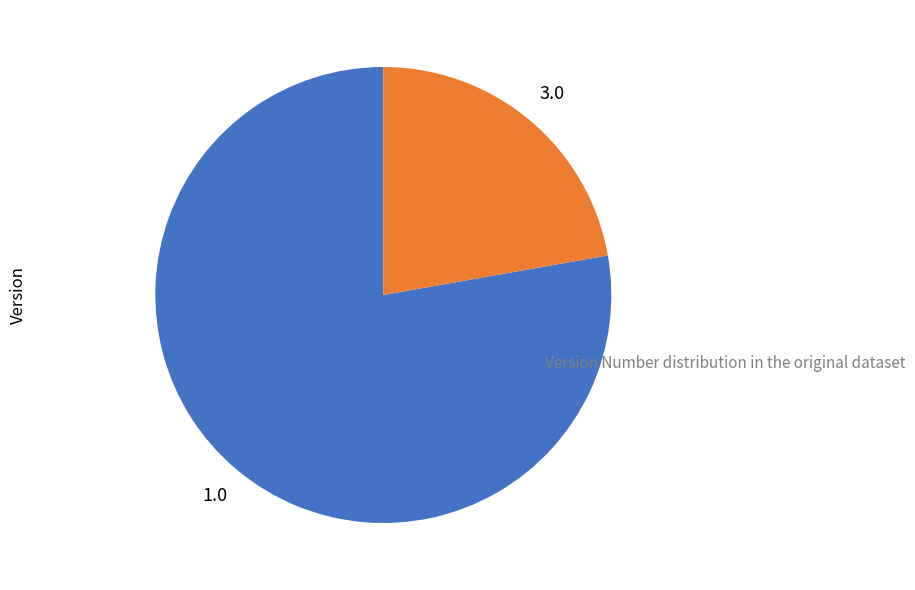

Is there any slice that represents more than half of the pie?

Yes